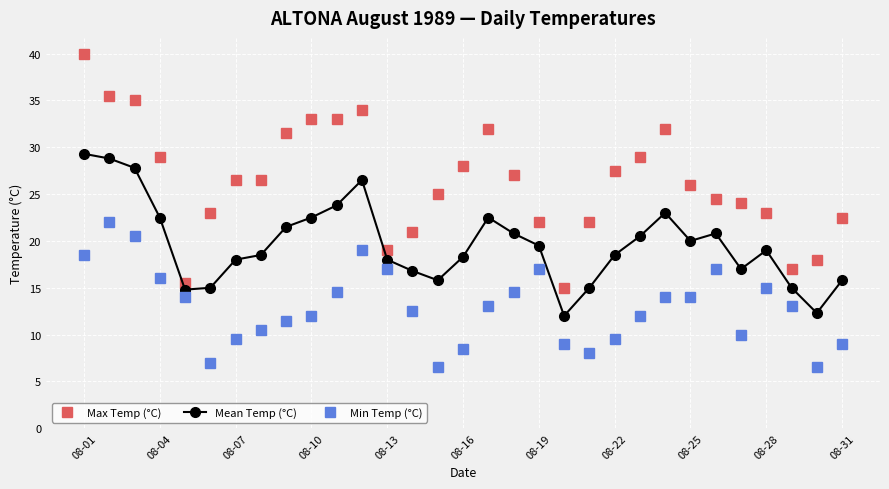

Which series has the largest total across all categories?

Max Temp (°C)